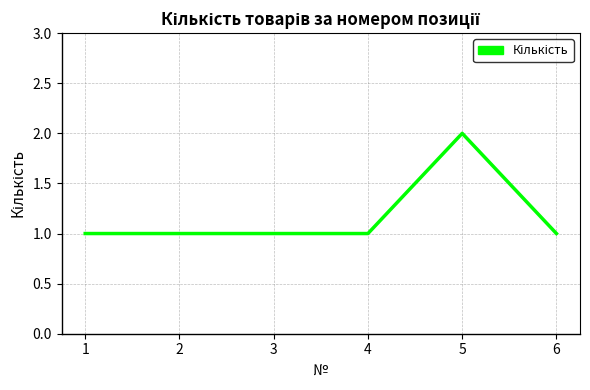

What is the change in value from 3 to 5?

+1